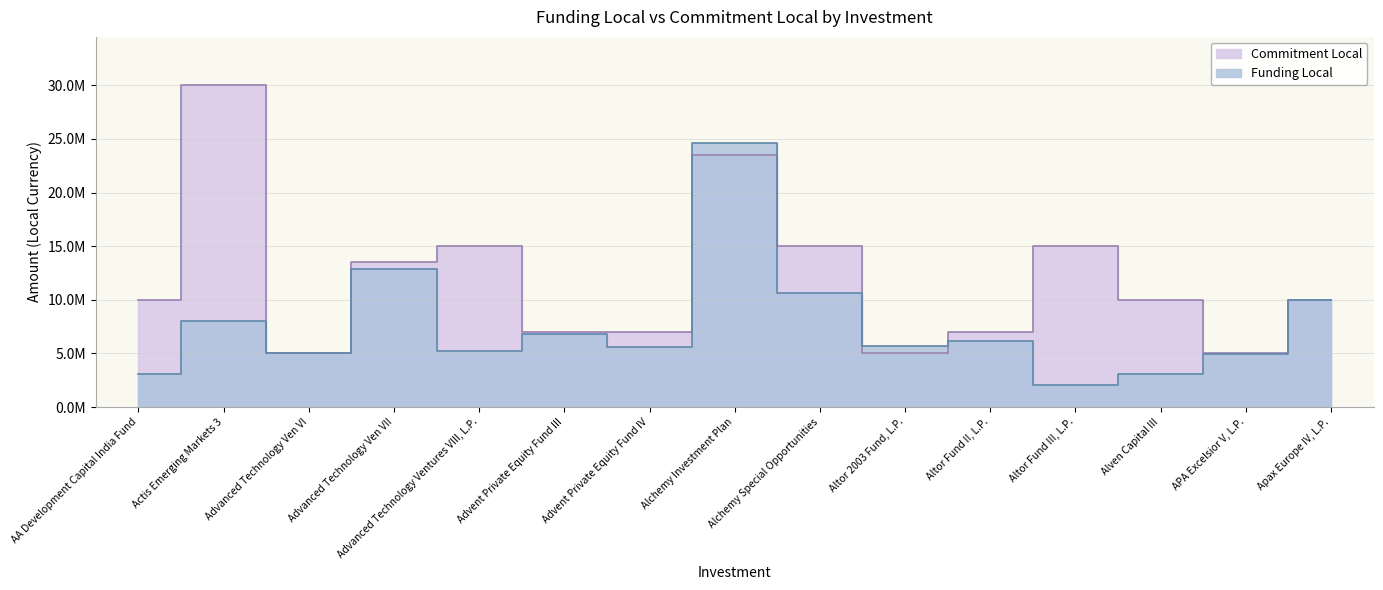

Is it true that Funding Local equals 2104258 at Altor Fund III, L.P.?

True